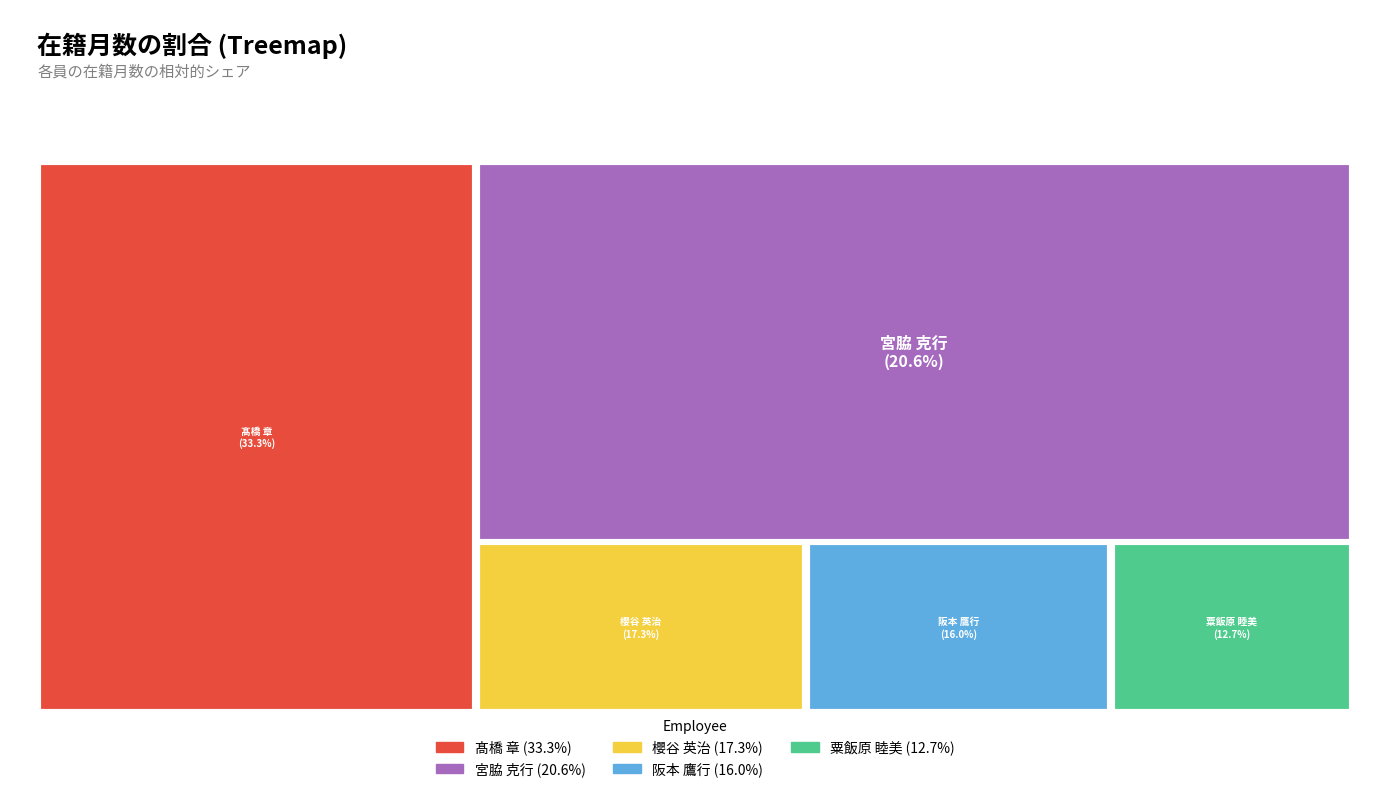

How many segments does this pie chart have?

5